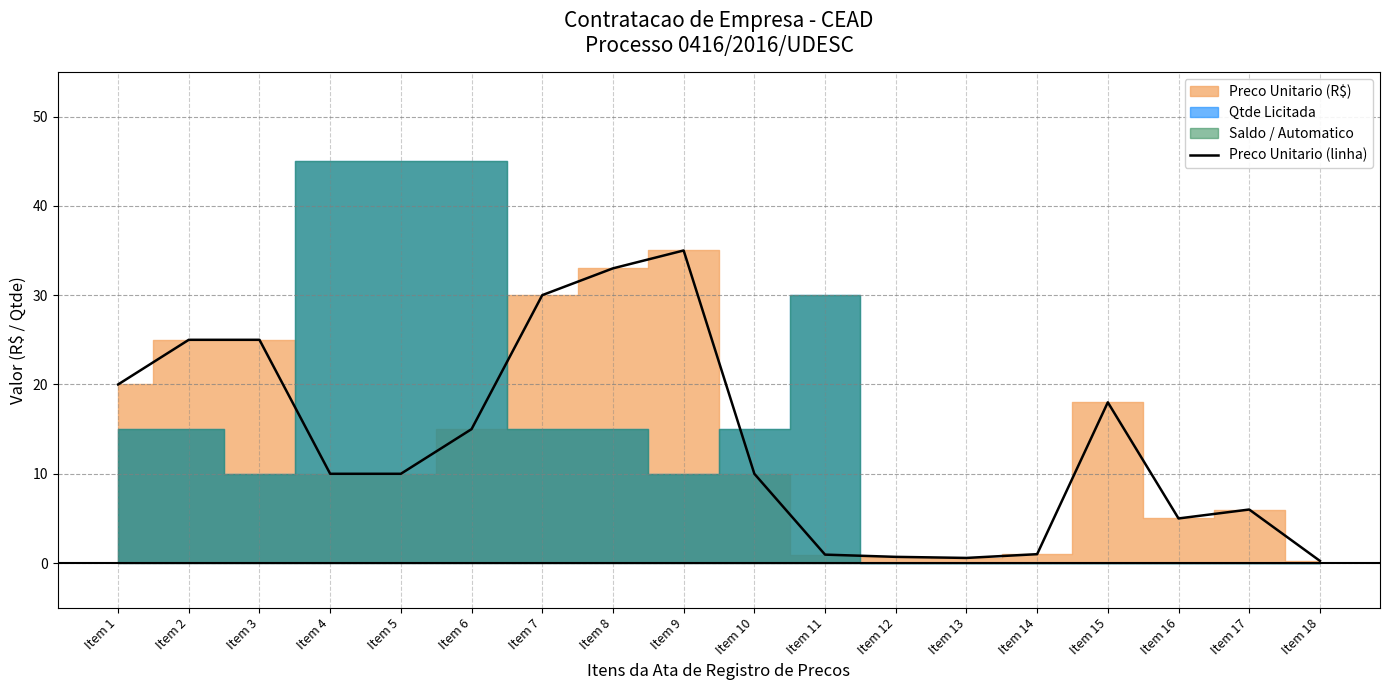

Rank the categories by value from highest to lowest.

Item 9, Item 8, Item 7, Item 2, Item 3, Item 1, Item 15, Item 6, Item 4, Item 5, Item 10, Item 17, Item 16, Item 14, Item 11, Item 12, Item 13, Item 18